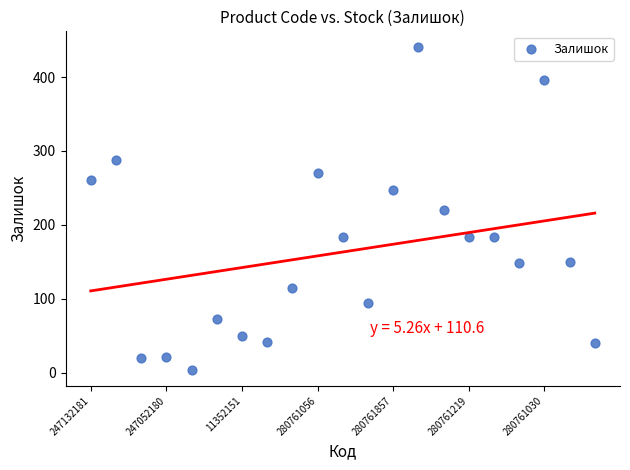

What is the range of Y values (max minus min)?

436